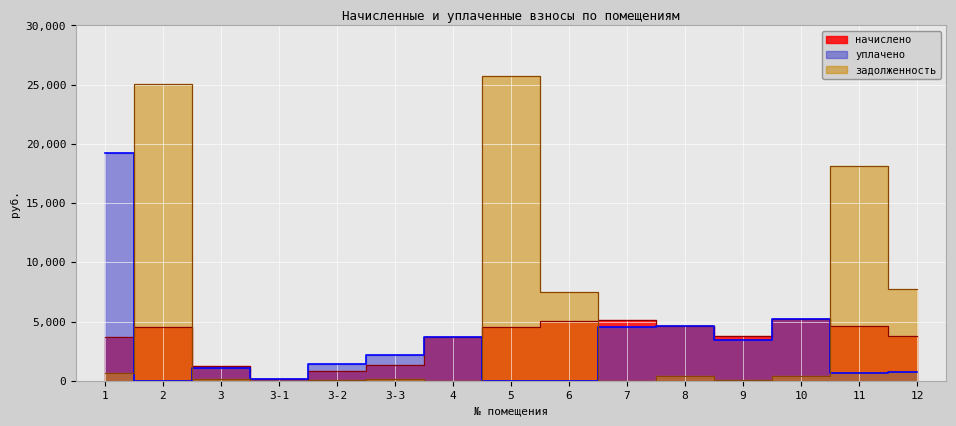

Between 5 and 11, which is larger?

11